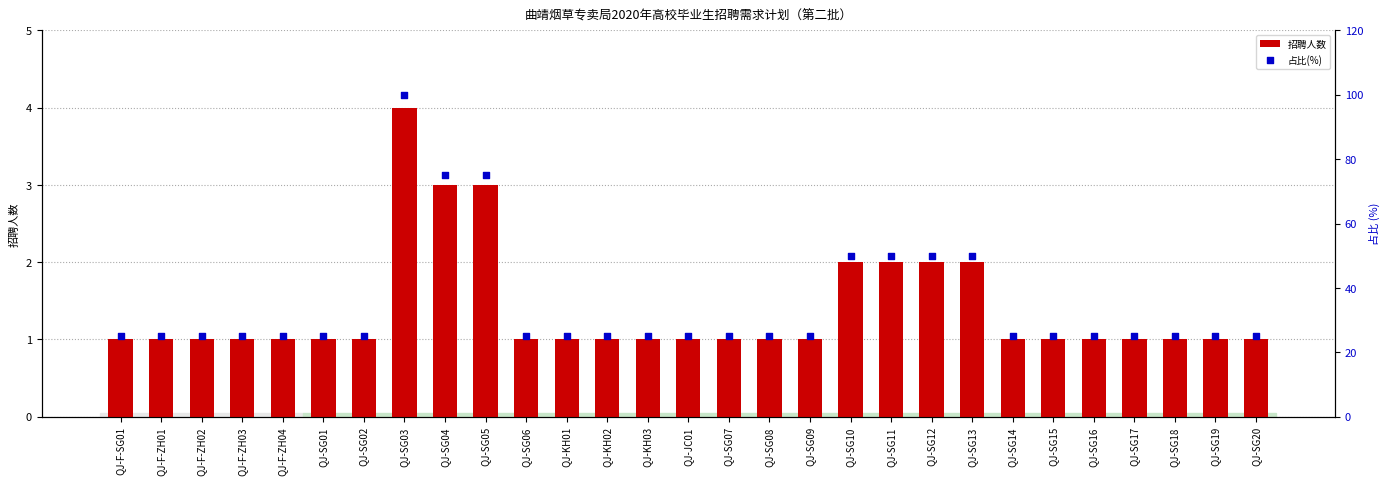

Which series contains the lowest Y value?

招聘人数